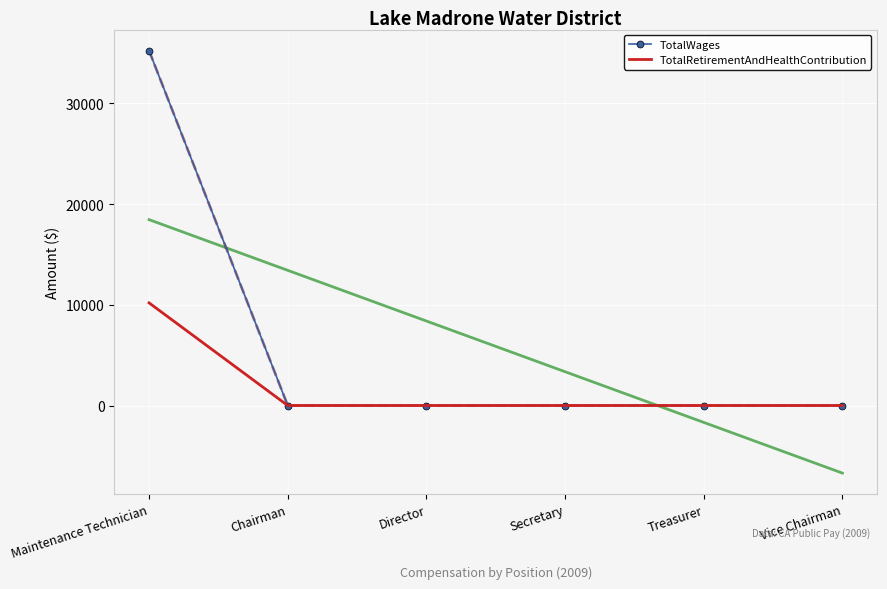

True or false: TotalWages and TotalRetirementAndHealthContribution cross at least once.

False